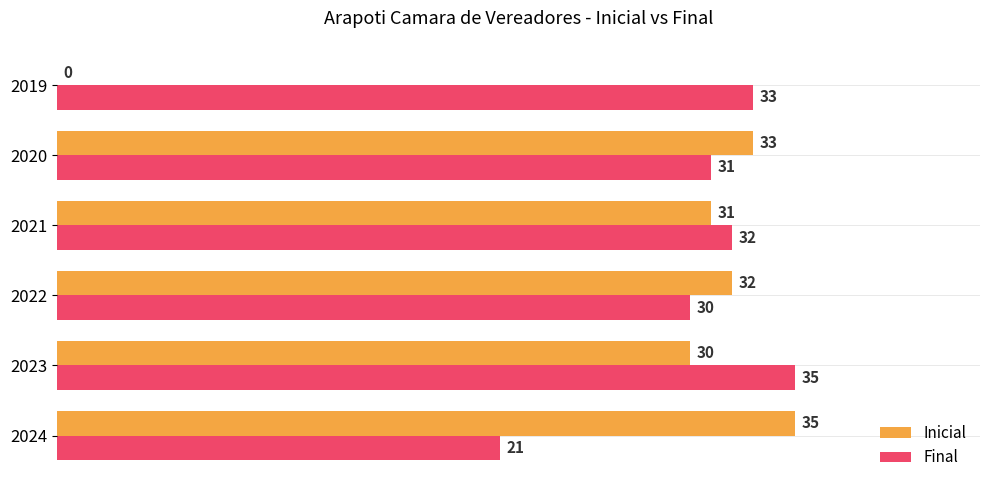

Read the Inicial value at 2022, to the nearest 5.

30